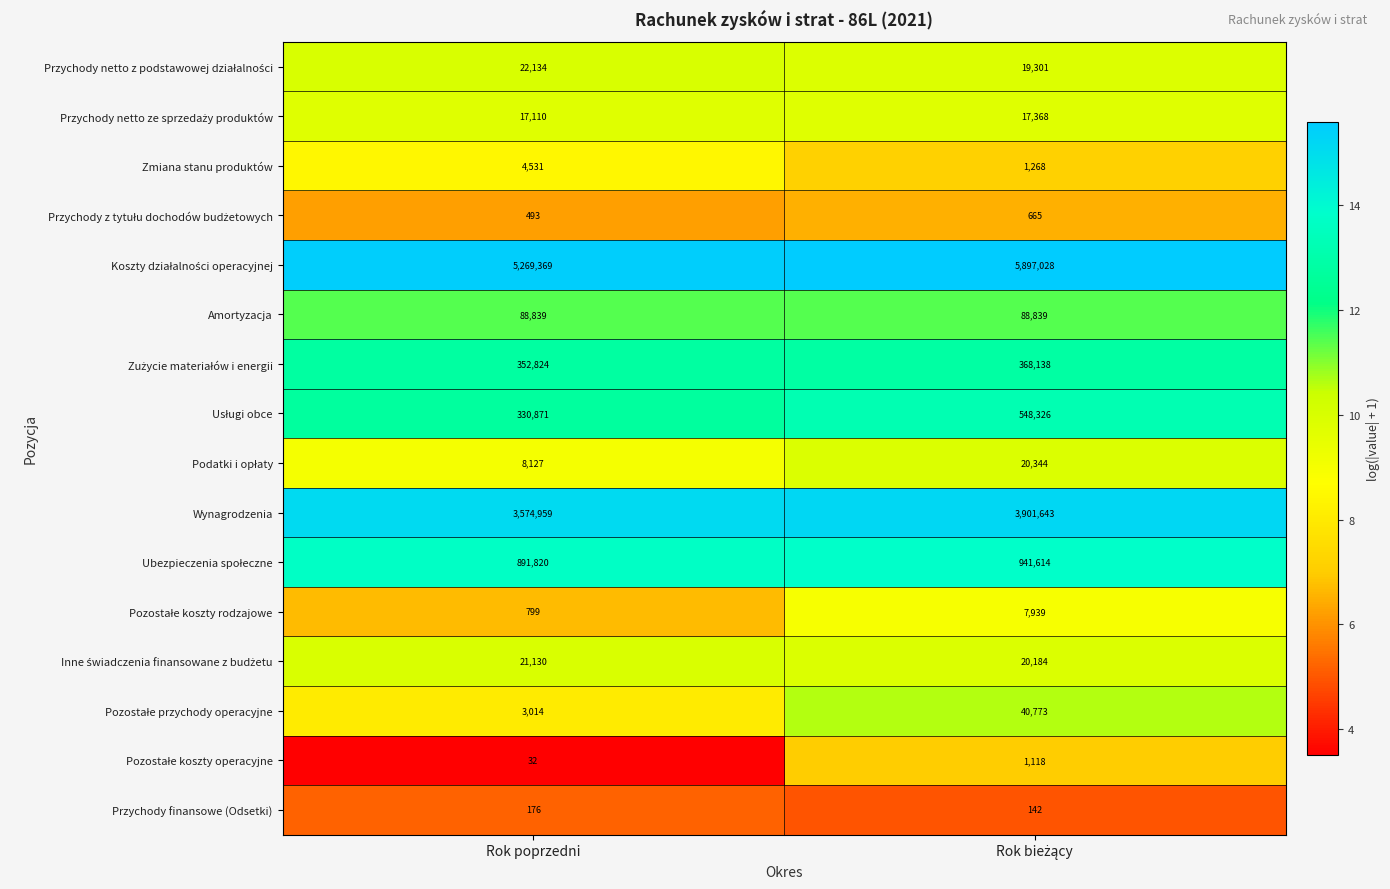

What is the maximum value shown in the chart?

5897028